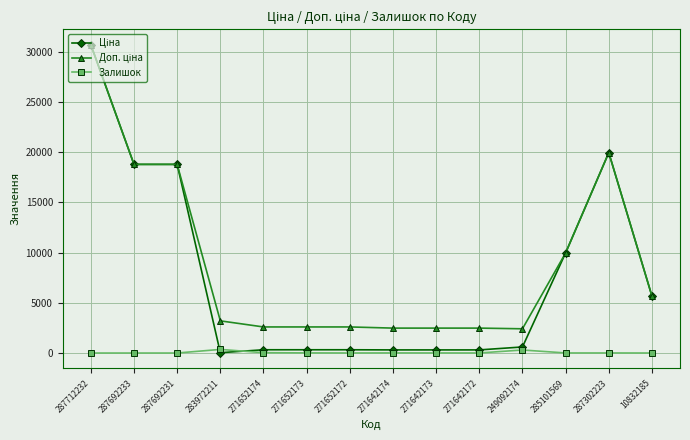

Which label corresponds to the largest value in the chart?

287712232